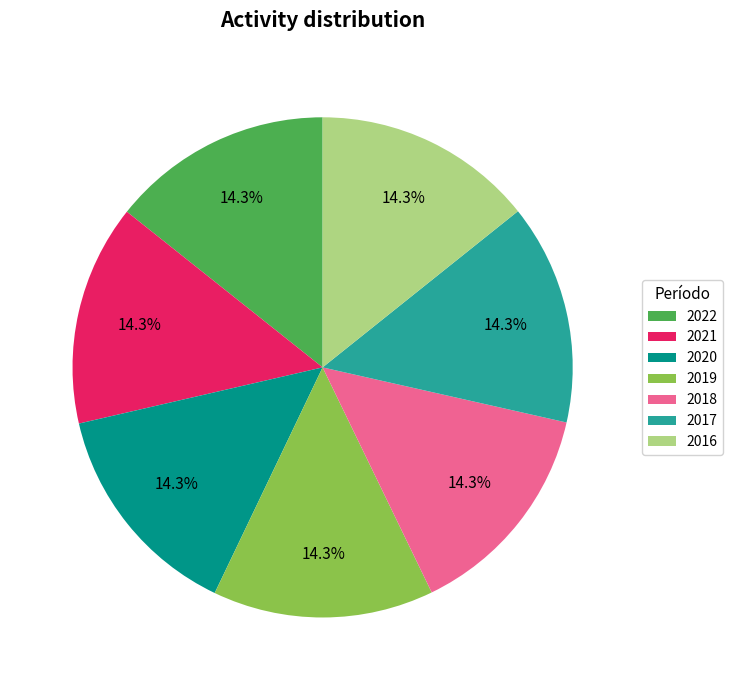

How many slices are in this pie chart?

7